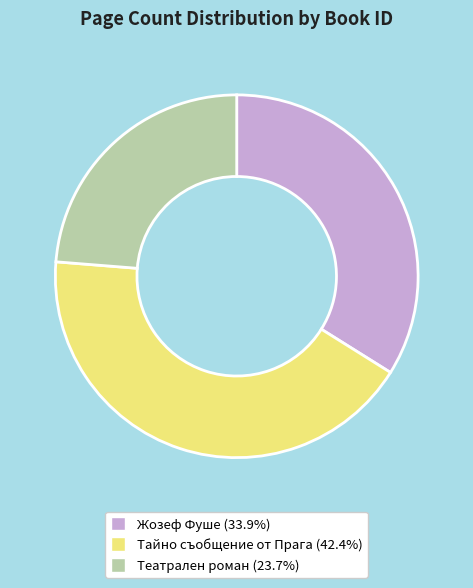

What is the ratio of the value at Тайно съобщение от Прага (42.4%) to the value at Театрален роман (23.7%)?

1.8